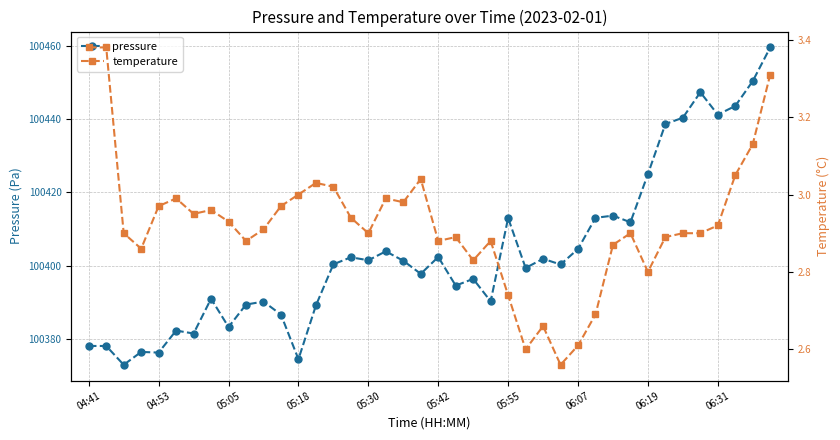

True or false: pressure has more than 2 interior local peaks.

True